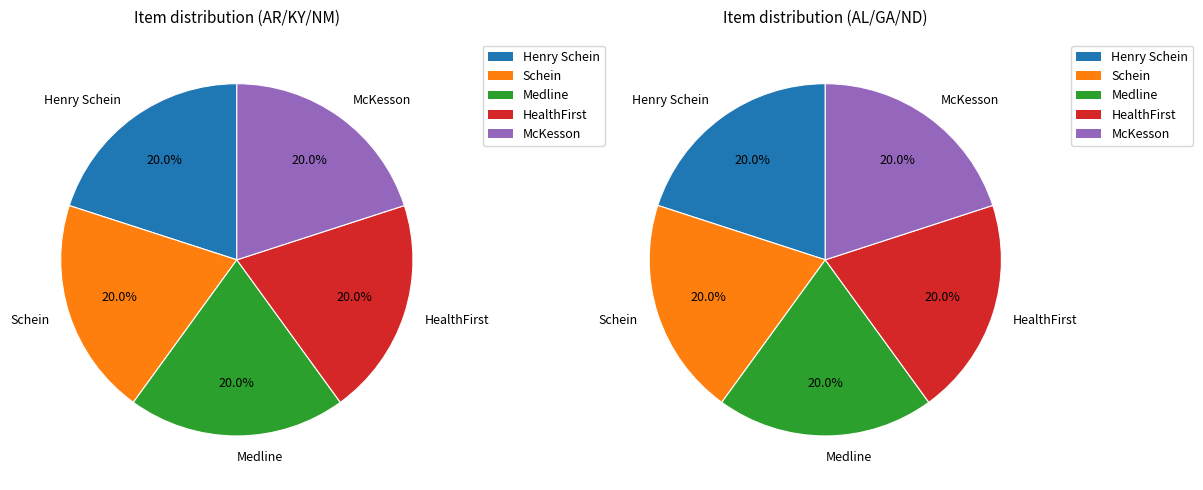

Is Schein the majority of the pie?

No